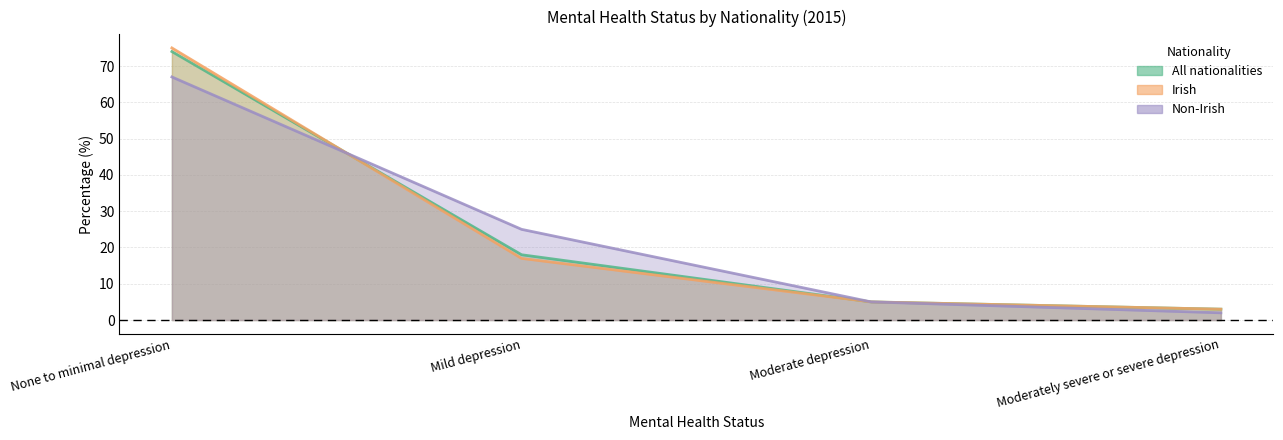

What is the minimum value for Non-Irish?

2